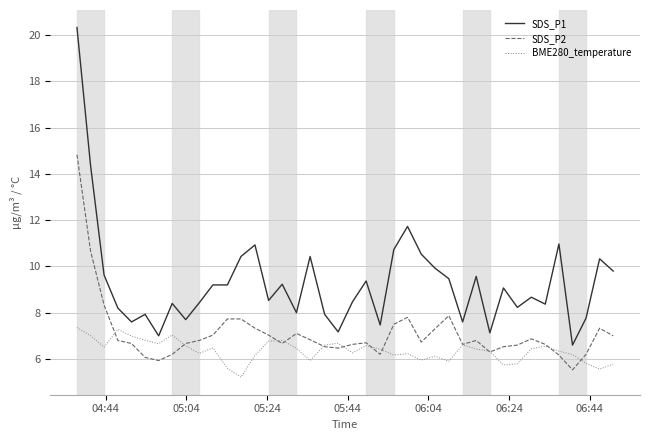

What is the sum of all BME280_temperature values?

254.4